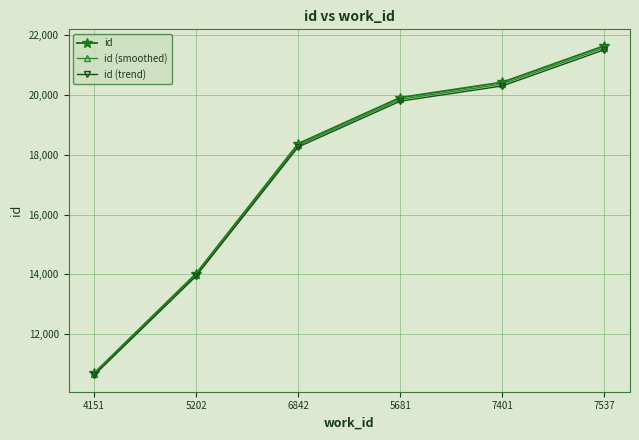

How many data points in id (trend) are above 19797?

3